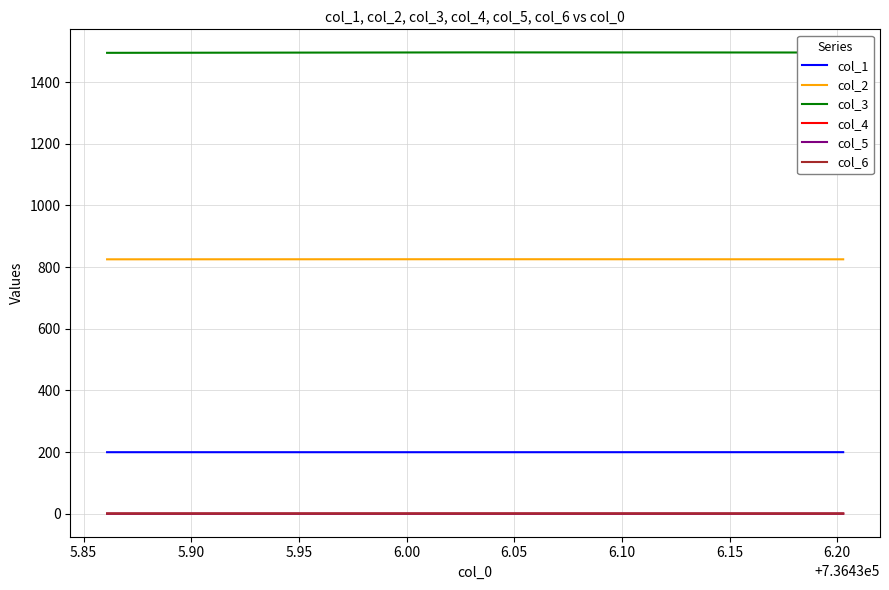

Which series has the largest total across all categories?

col_3